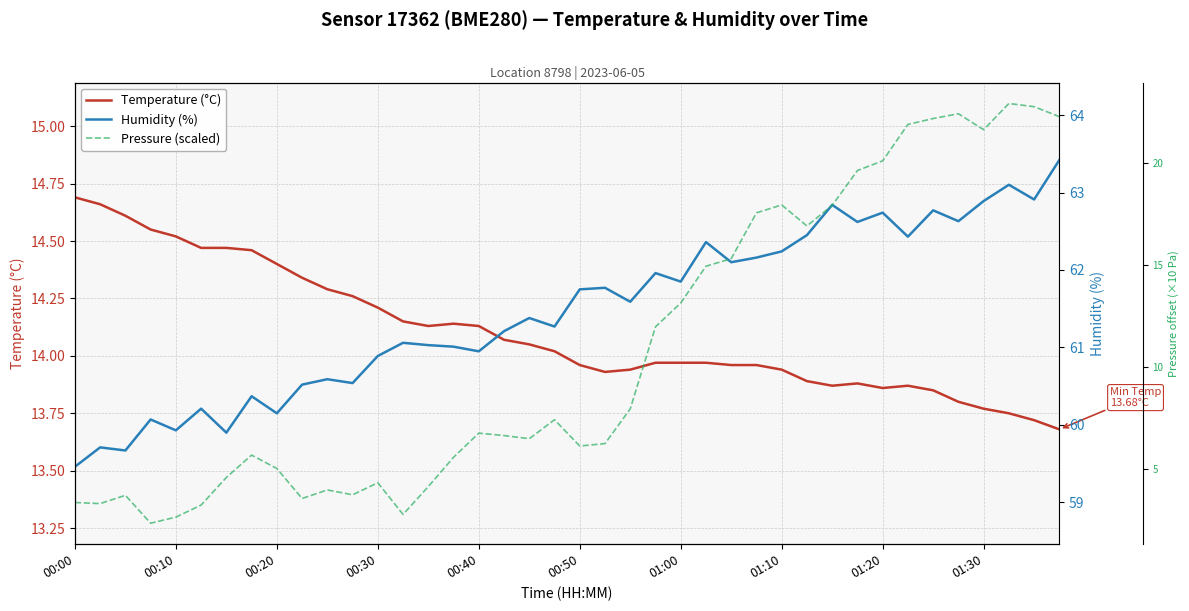

What is the difference between the second highest and minimum values in the Temperature (°C) series?

1.0